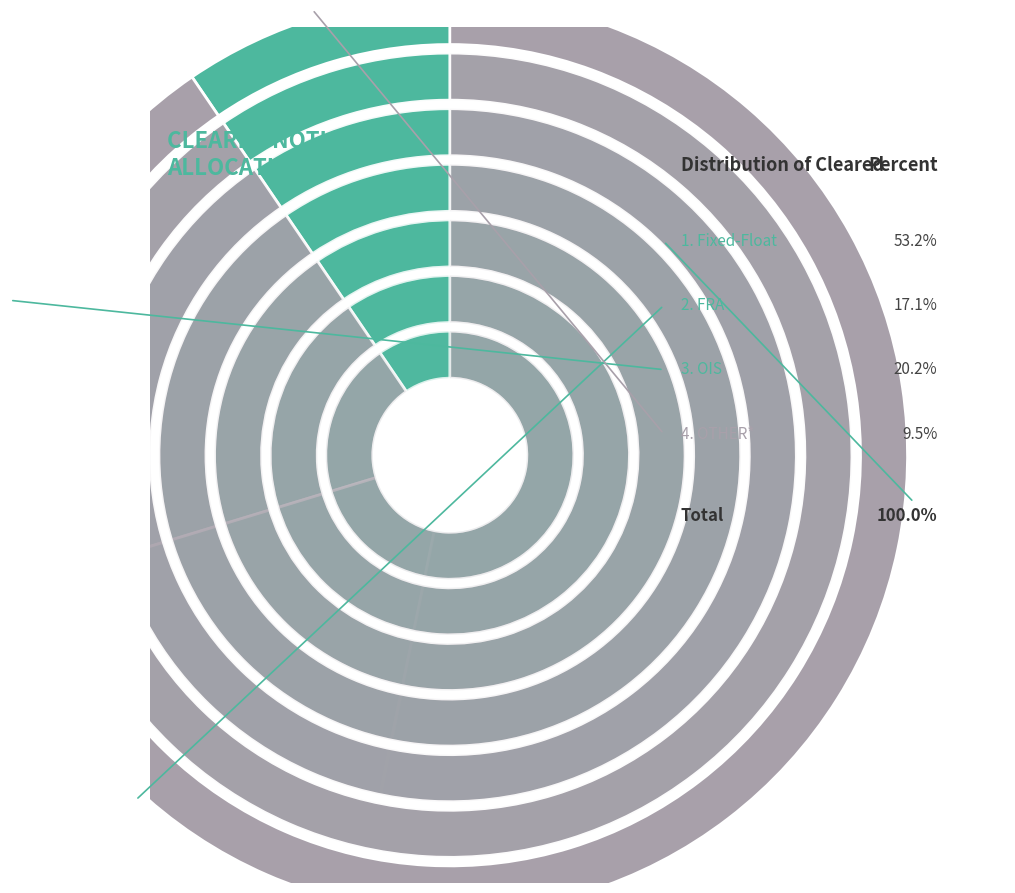

To the nearest percent, what is the average slice percentage?

25%